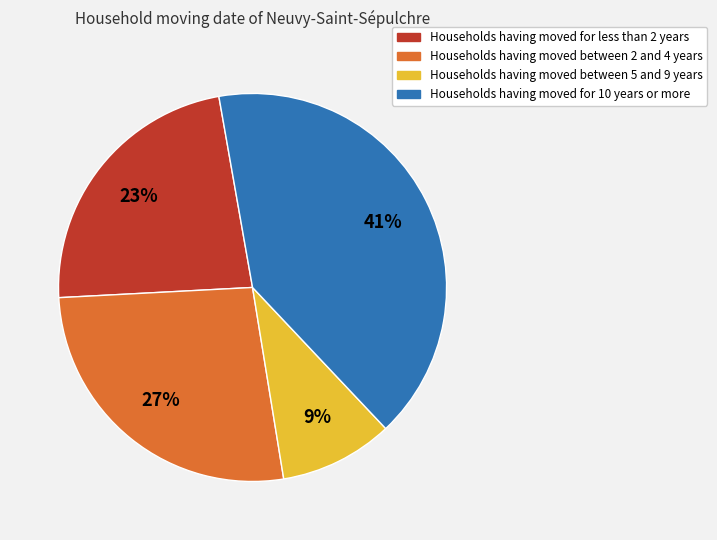

Does any single category account for the majority?

No